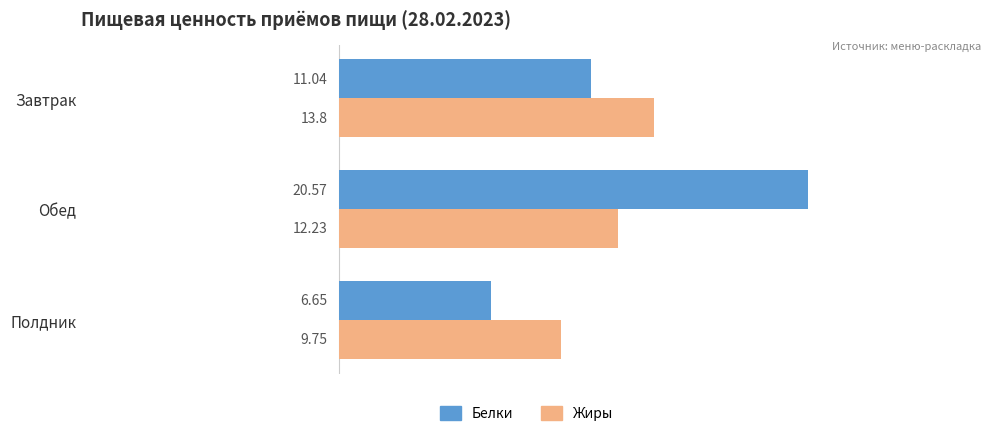

At how many categories does at least one series exceed 18?

1